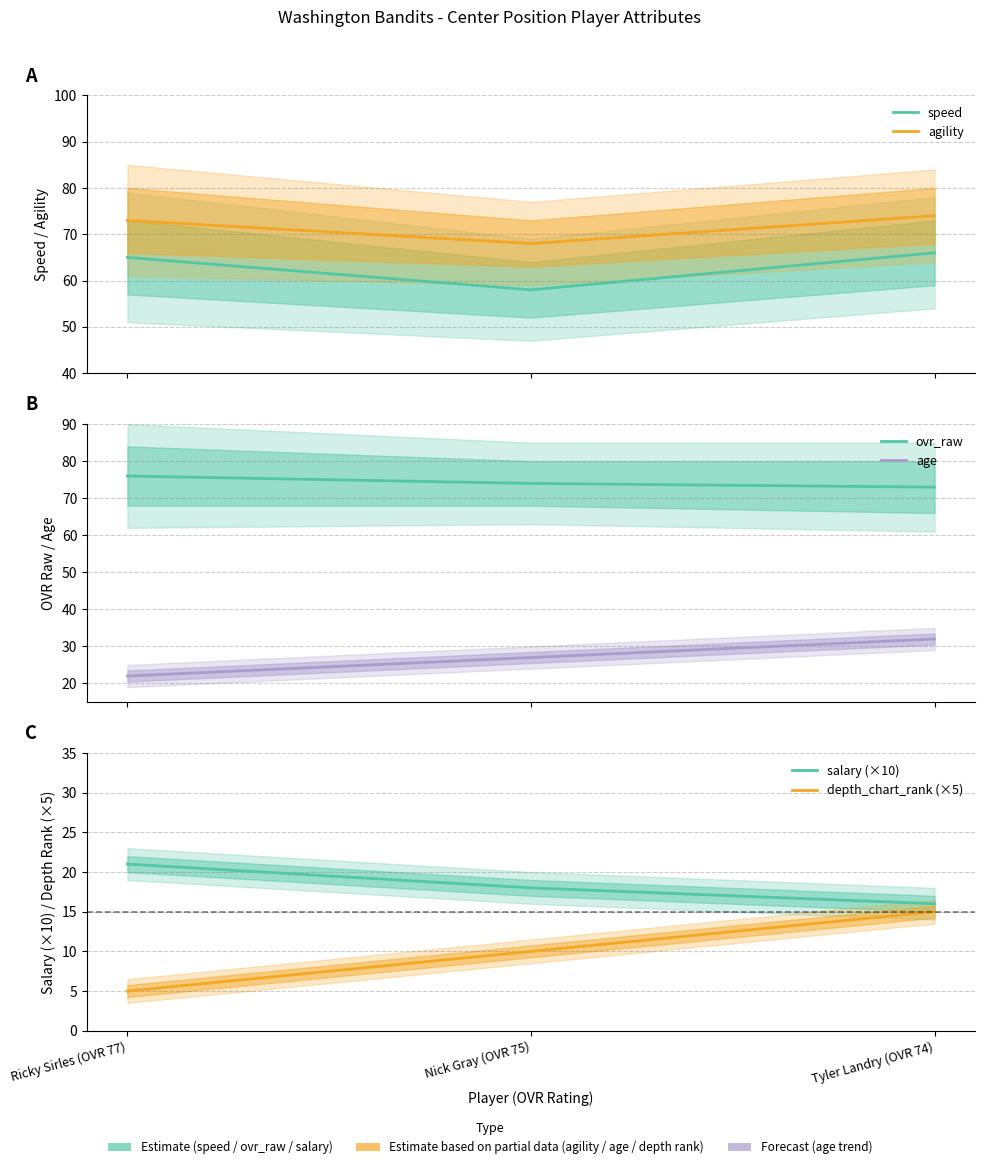

At Ricky Sirles (OVR 77), list the series in order from smallest to largest.

depth_chart_rank (×5), salary (×10), age, speed, agility, ovr_raw